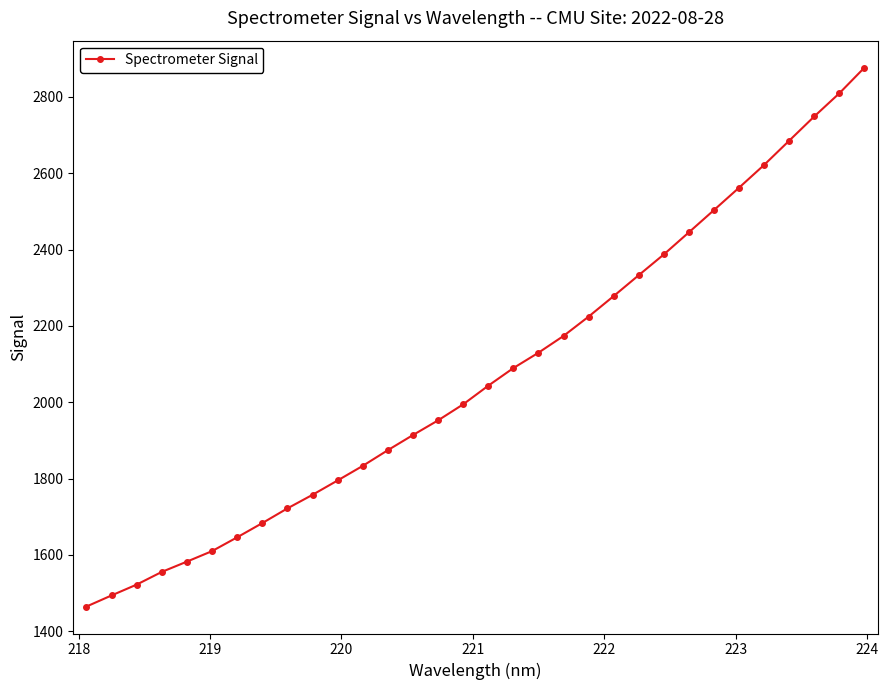

What is the difference between the maximum and minimum values?

1412.0